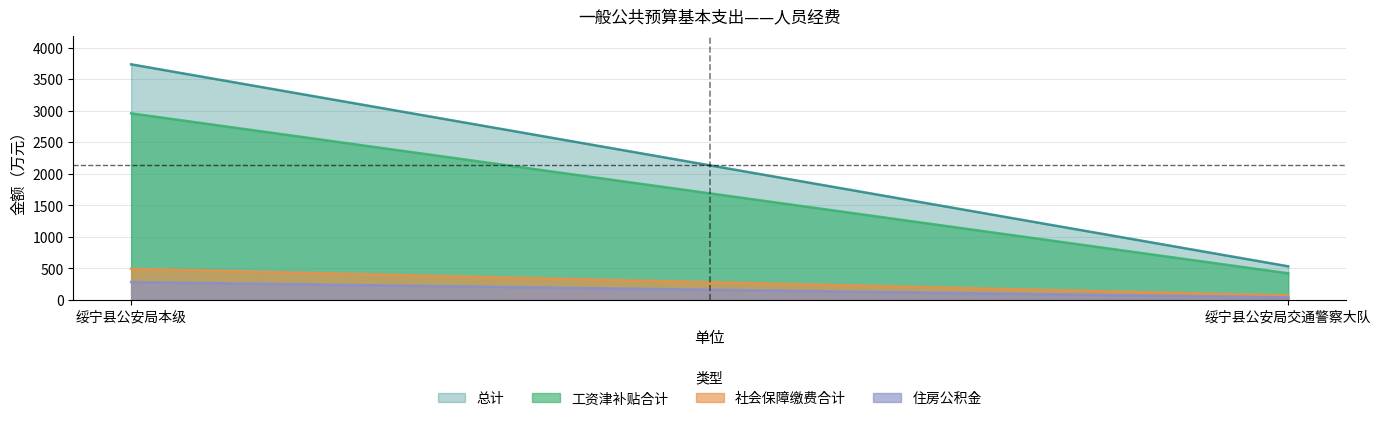

What is the smallest value displayed?

40.3